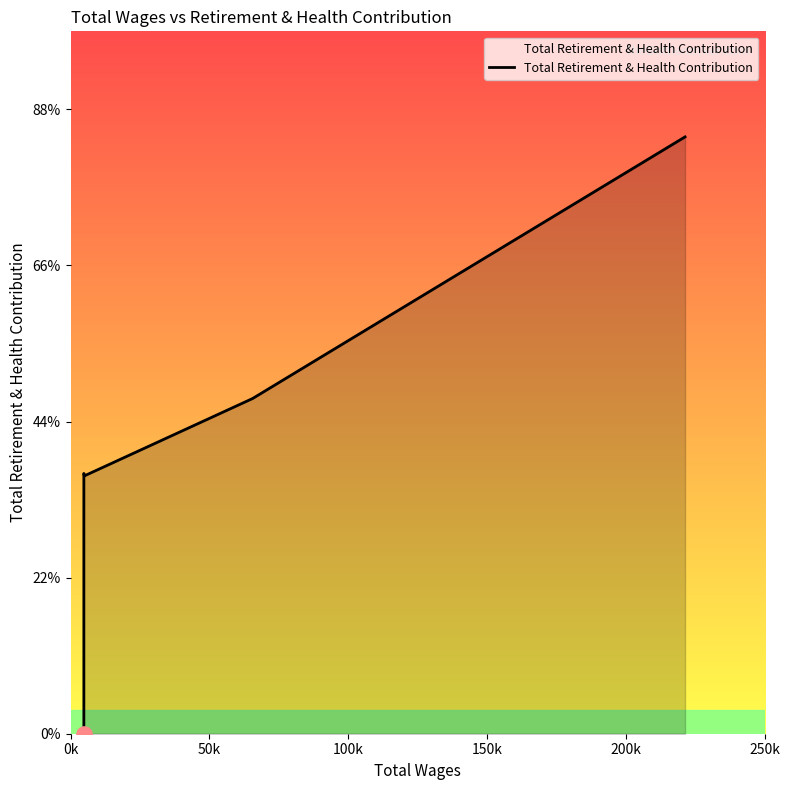

Which has a higher value, 200k or 50k?

200k